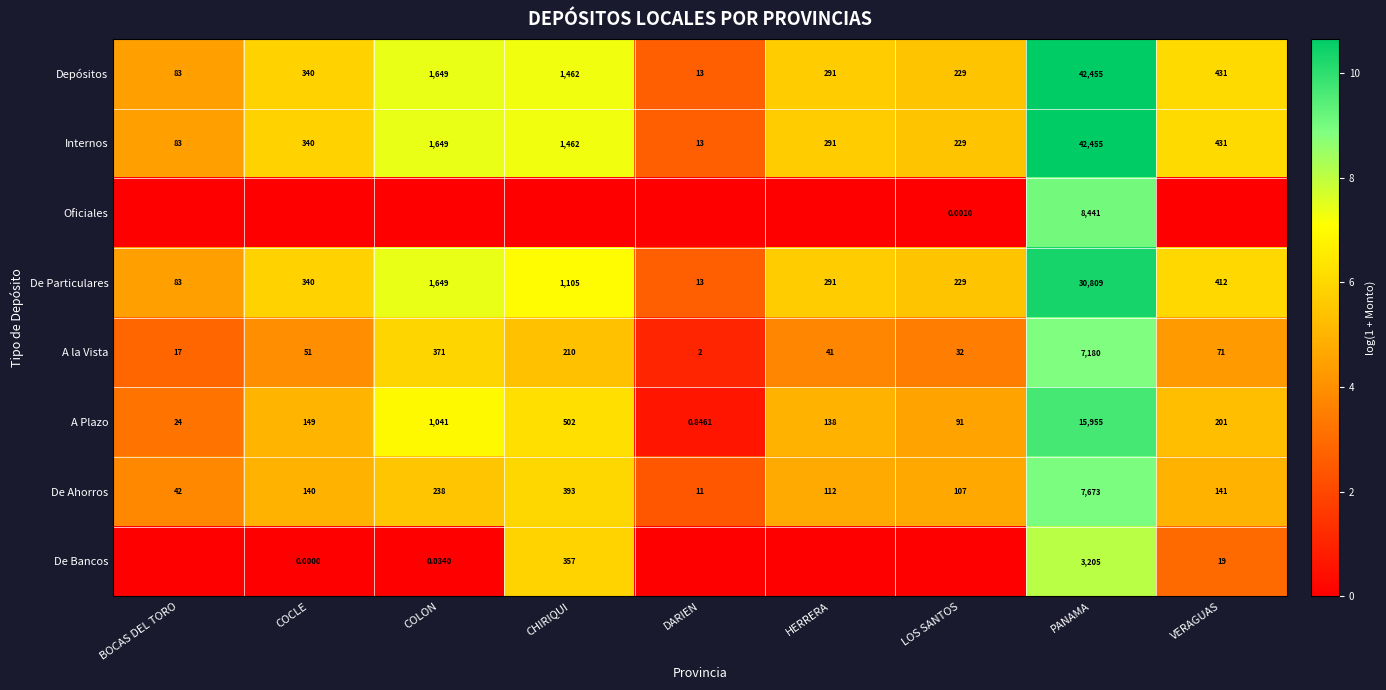

Which category has the highest value in the A la Vista series?

PANAMA